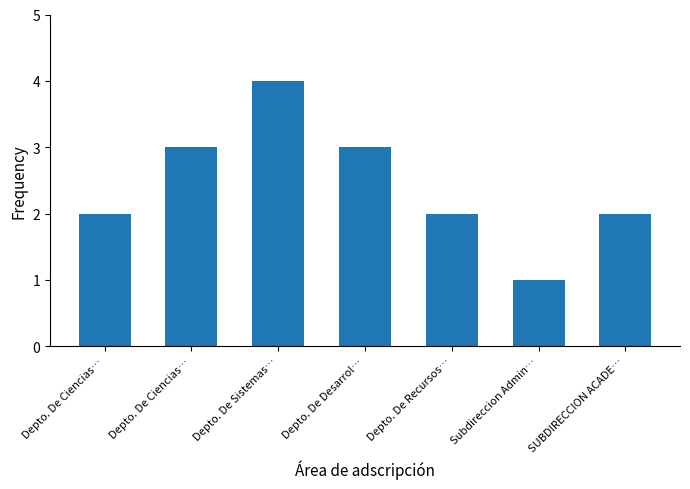

How many series are shown in this chart?

1